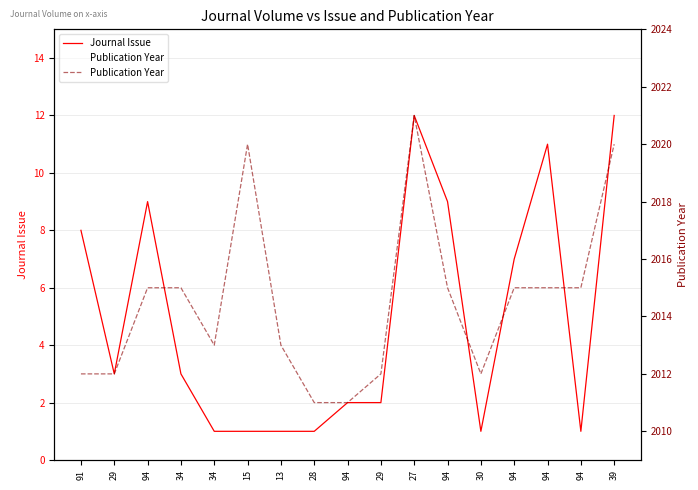

Reading right to left, what are all the values shown in this chart?

Journal Issue: 12	1	11	7	1	9	12	2	2	1	1	1	1	3	9	3	8
Publication Year: 2020	2015	2015	2015	2012	2015	2021	2012	2011	2011	2013	2020	2013	2015	2015	2012	2012